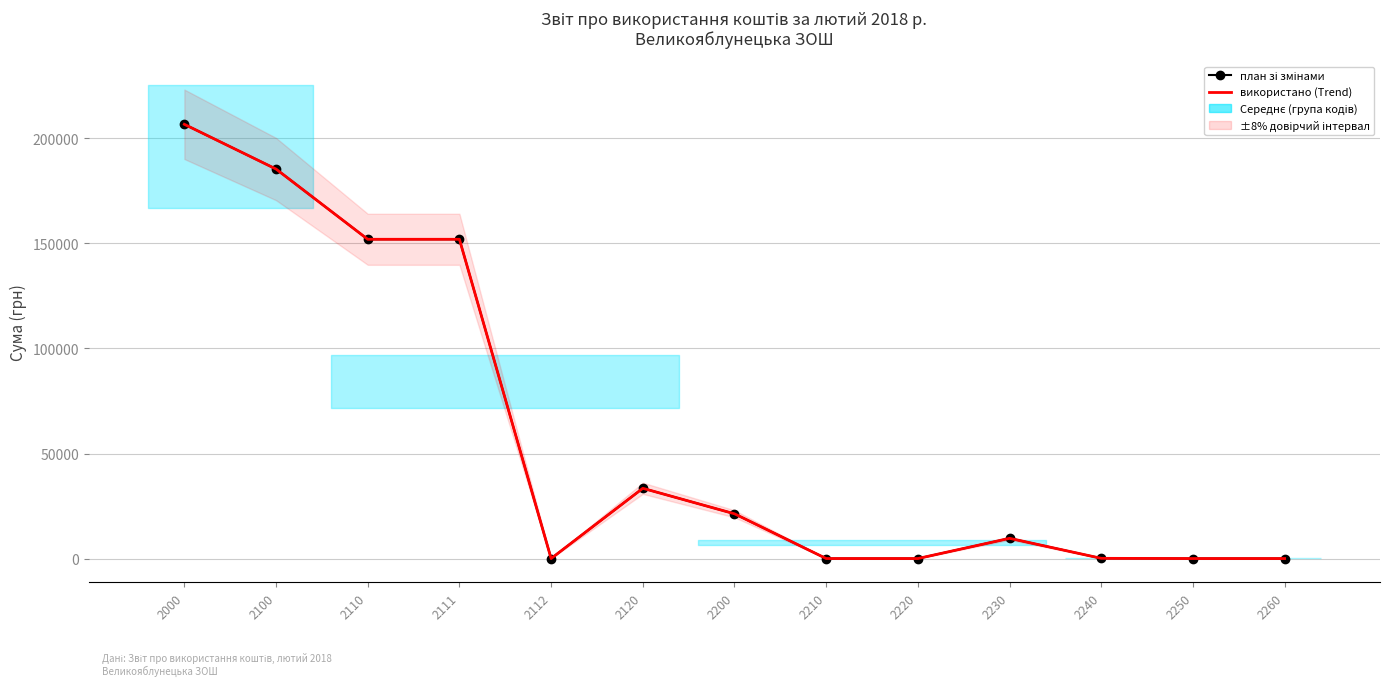

Where is the first local minimum for використано?

2112